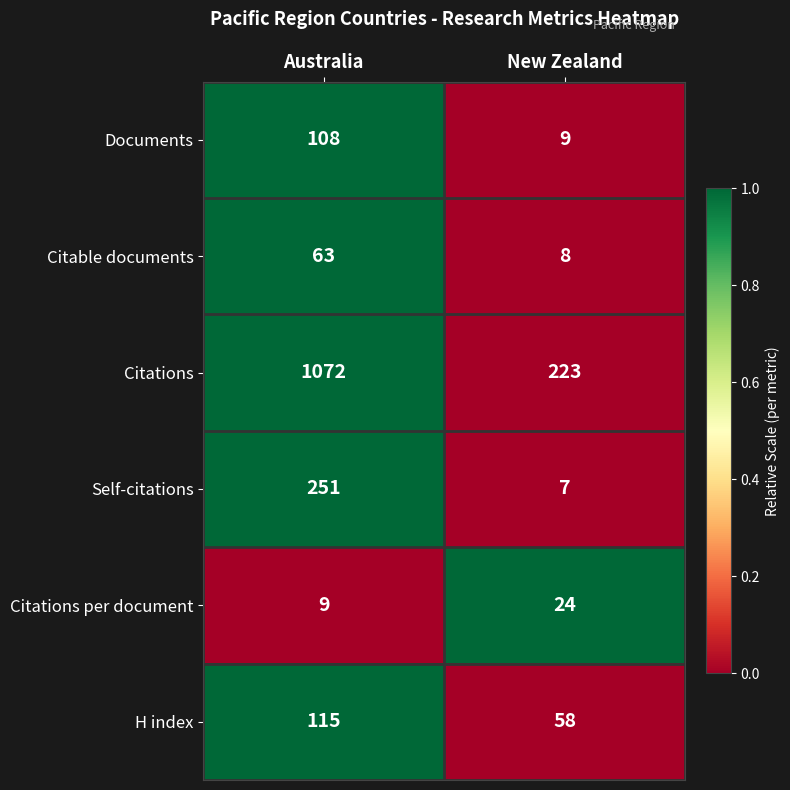

Rank the series by their maximum value, from highest to lowest.

Citations, Self-citations, H index, Documents, Citable documents, Citations per document